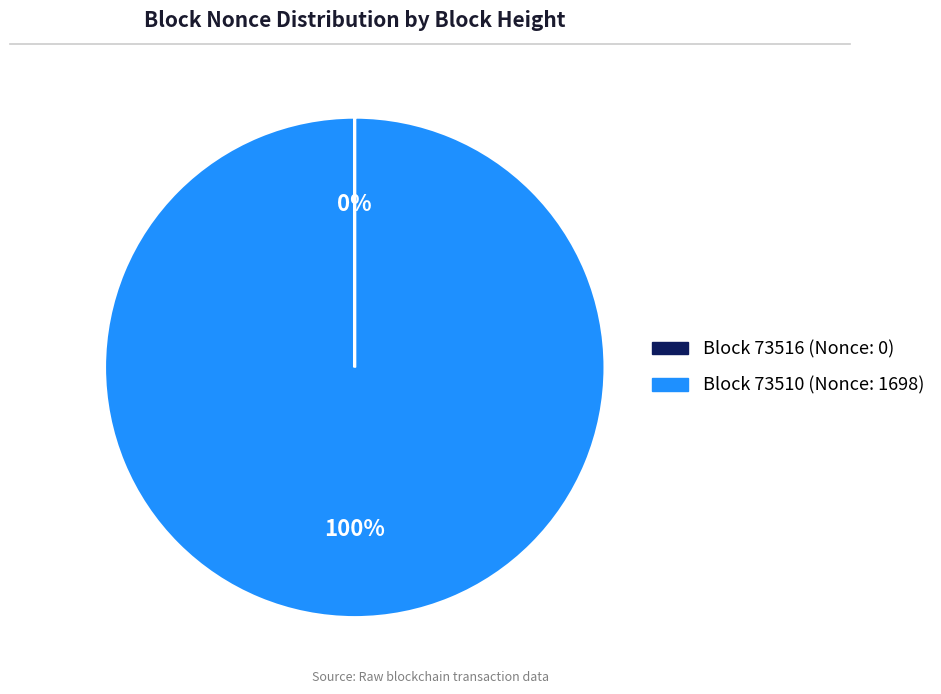

To the nearest percent, what is the average slice percentage?

50%